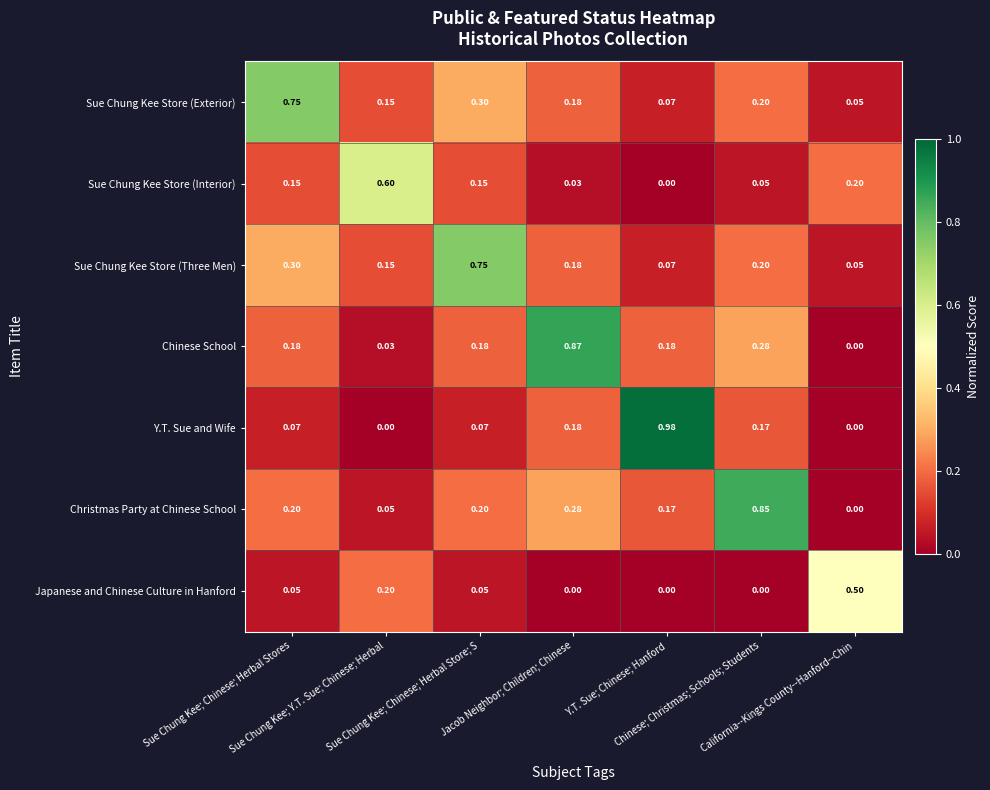

What is the total value across all series at Sue Chung Kee; Chinese; Herbal Store; S?

1.7